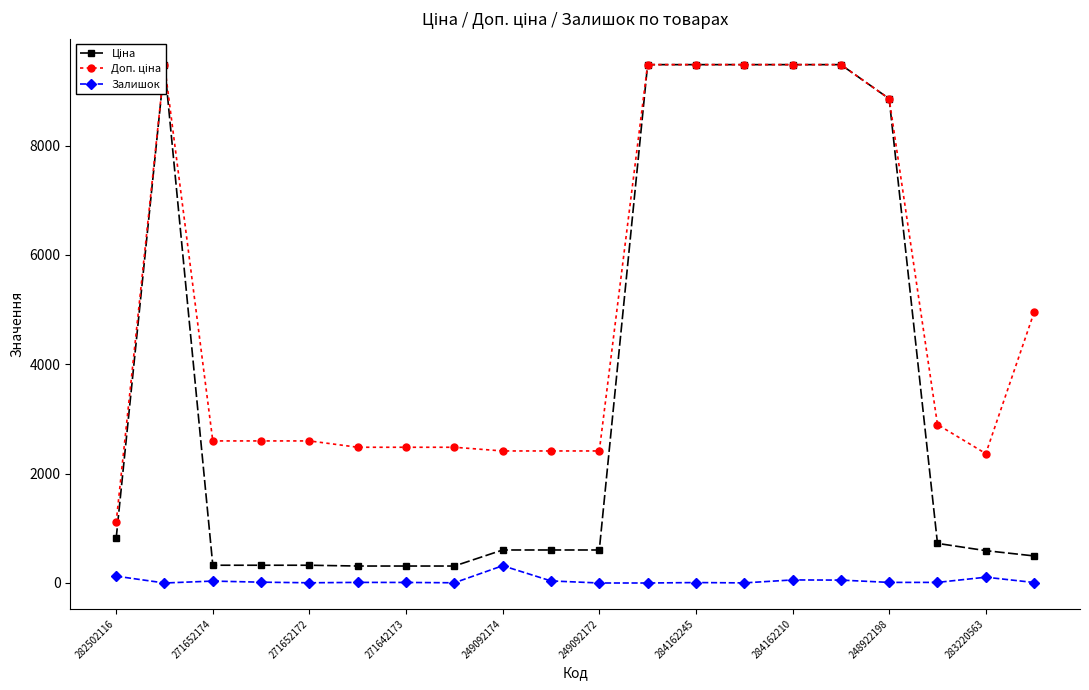

Where does the Ціна series first go above 603?

282502116